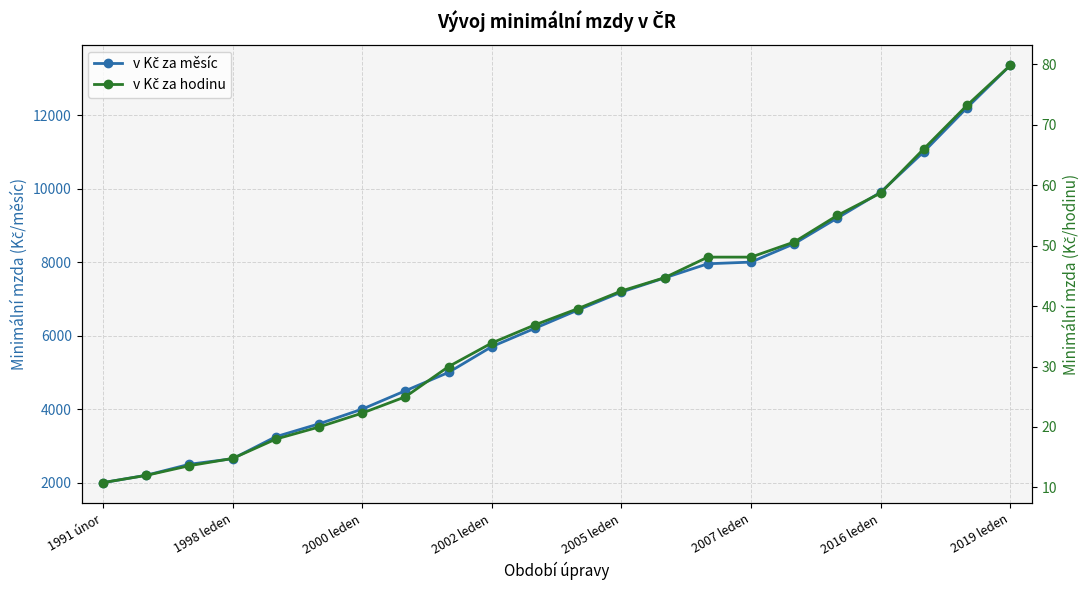

True or false: v Kč za hodinu has more than 0 points higher than both neighbors.

False